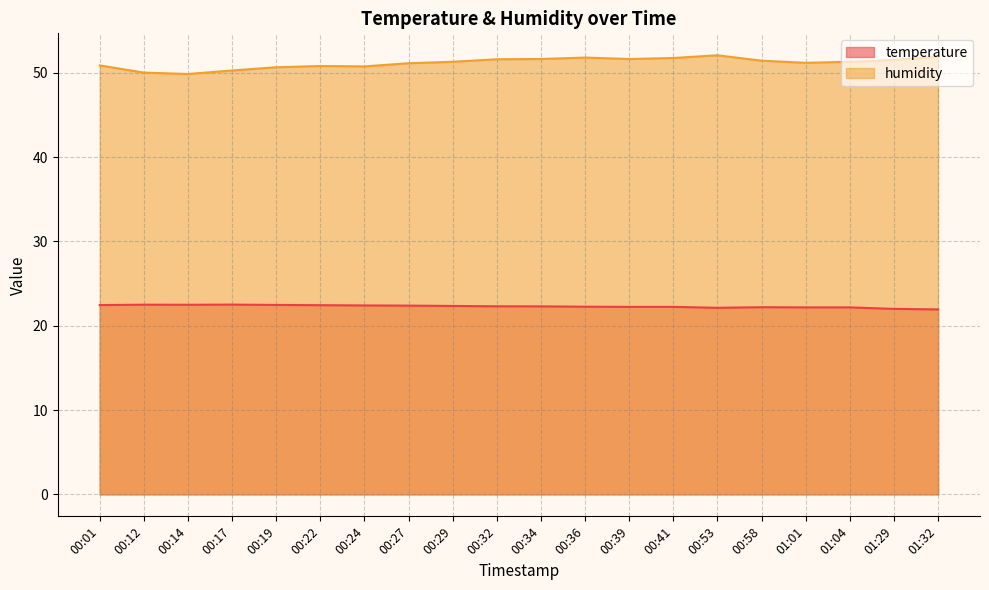

Rank the series by their average value, from highest to lowest.

humidity, temperature